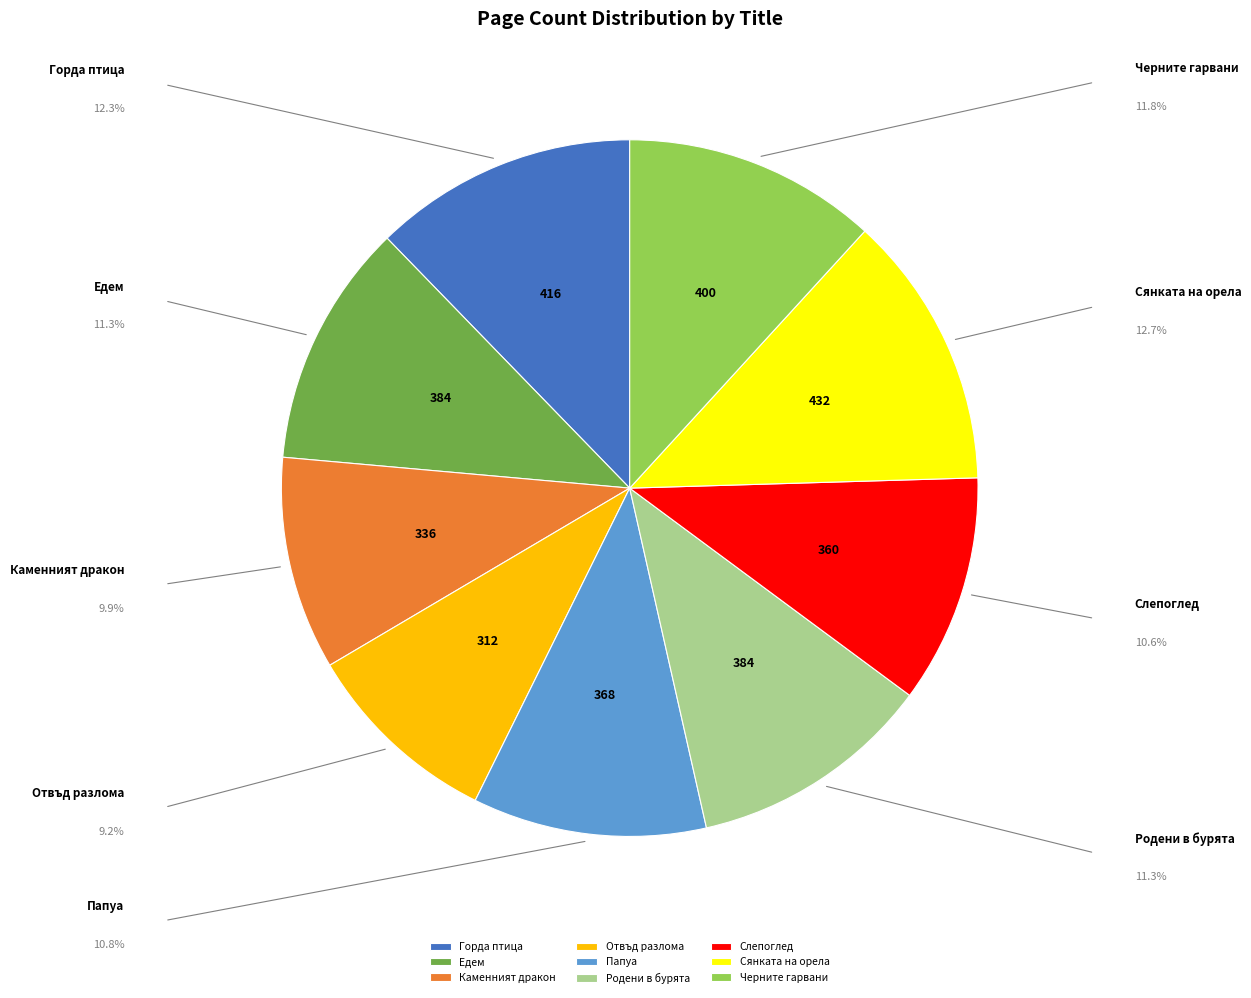

Which slice is the smallest?

Отвъд разлома